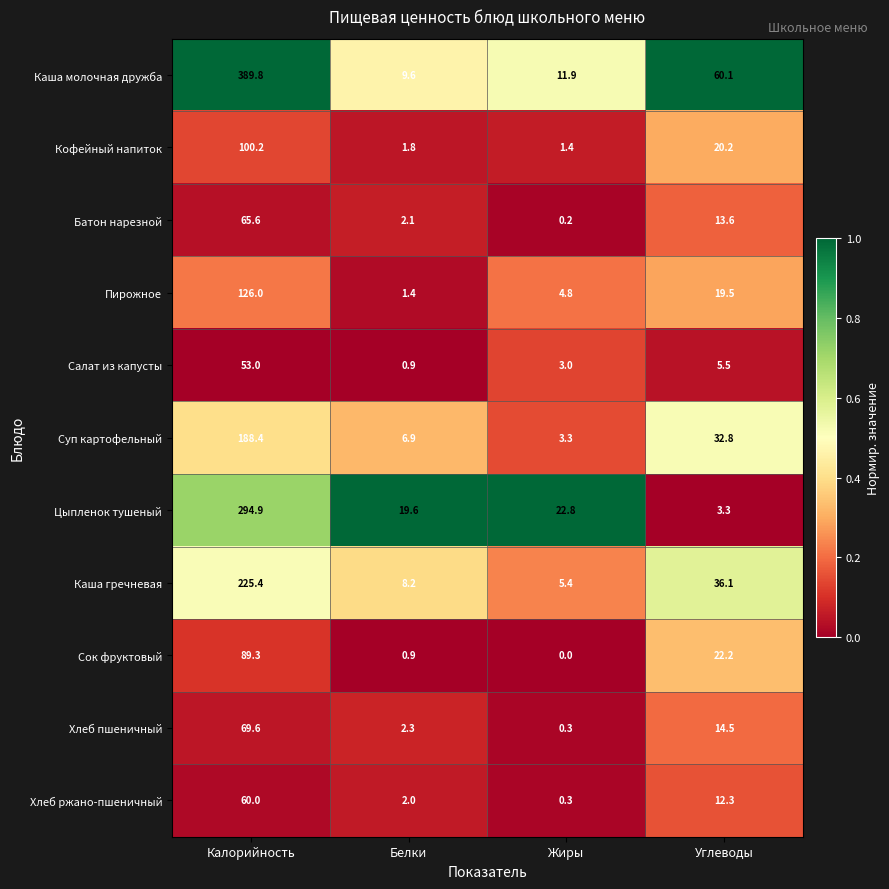

Which label corresponds to the largest value in the chart?

Калорийность